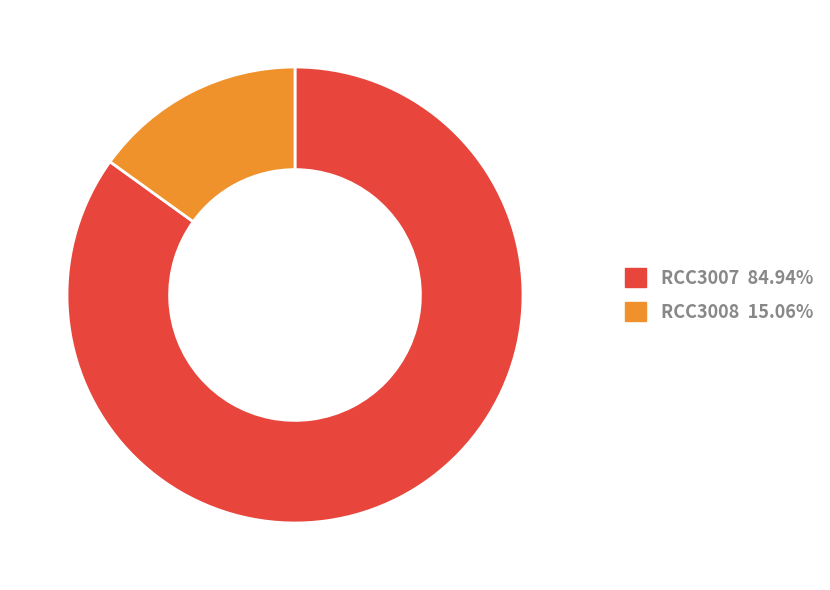

Which has a higher value, RCC3007 or RCC3008?

RCC3007